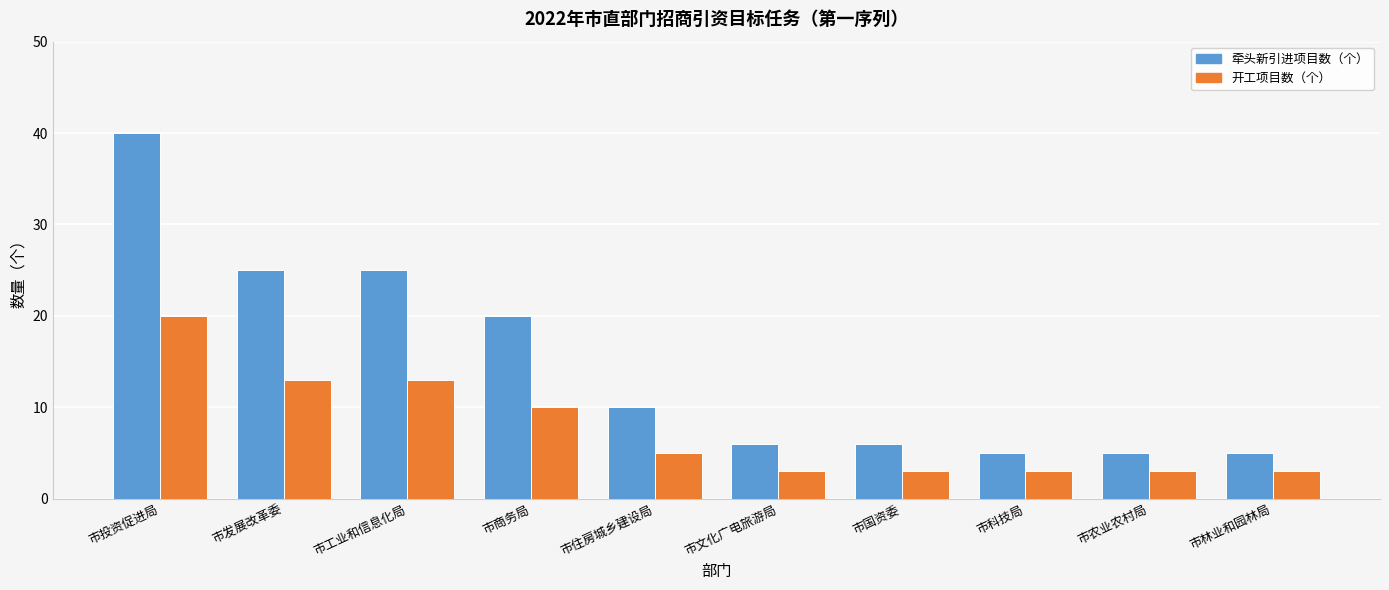

List the series in order of their overall mean, highest first.

牵头新引进项目数（个）, 开工项目数（个）